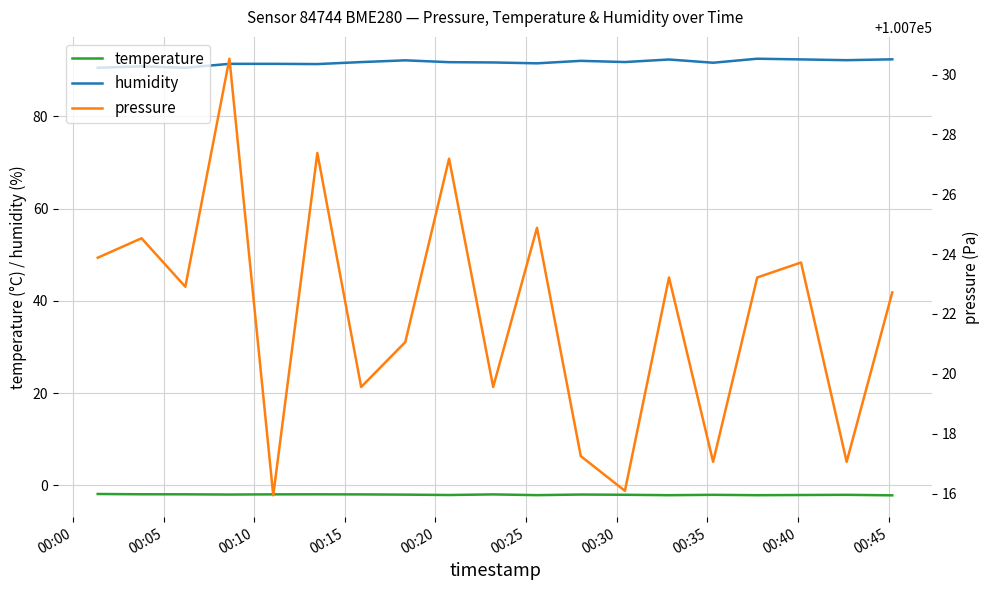

What is the difference between the second highest and second lowest values in the humidity series?

1.8